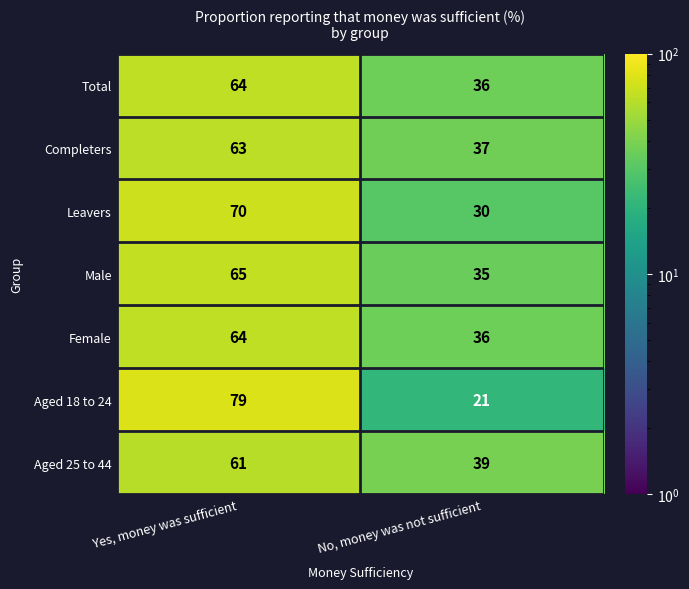

Is it true that Leavers equals 14 at No, money was not sufficient?

False